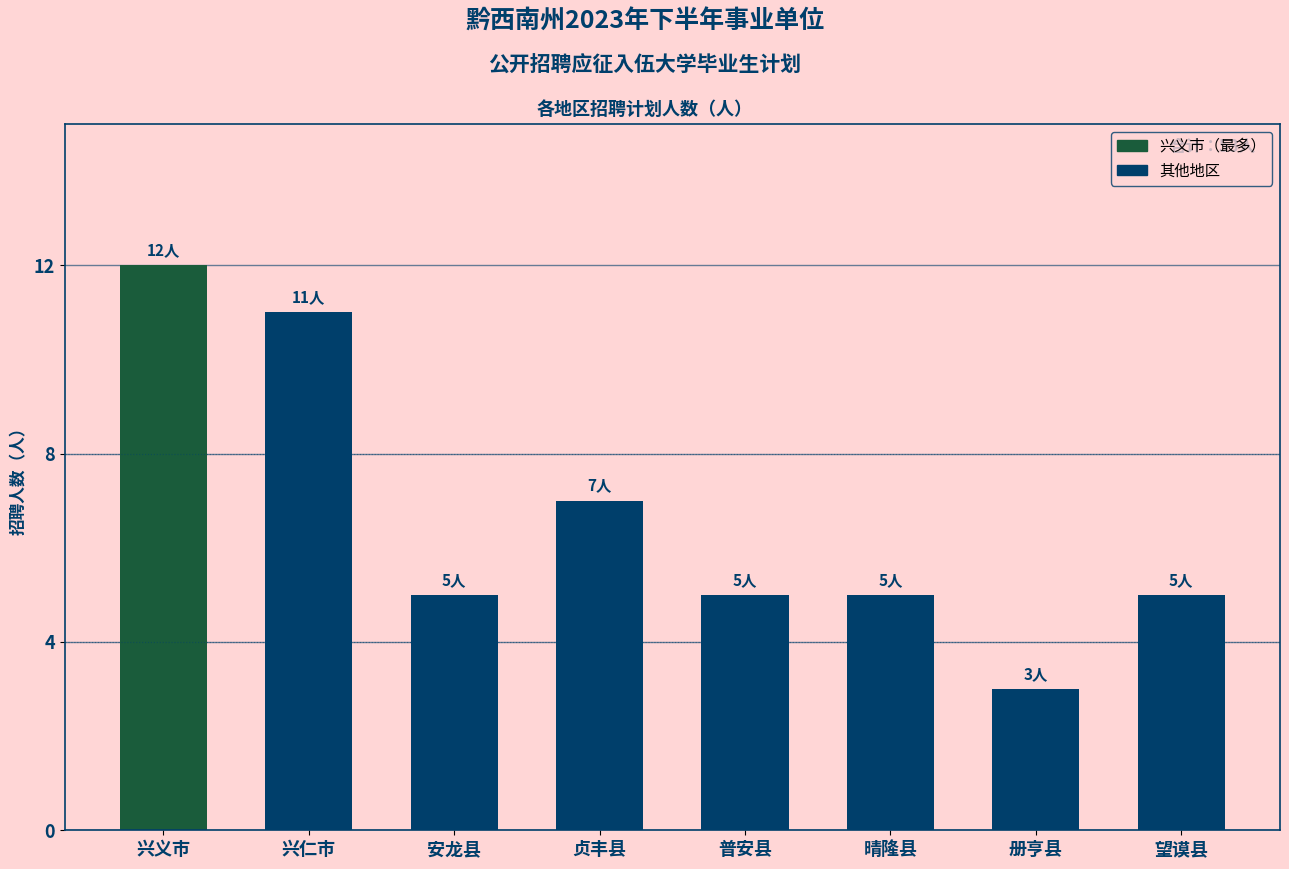

What is the sum of the values at 安龙县 and 望谟县?

10